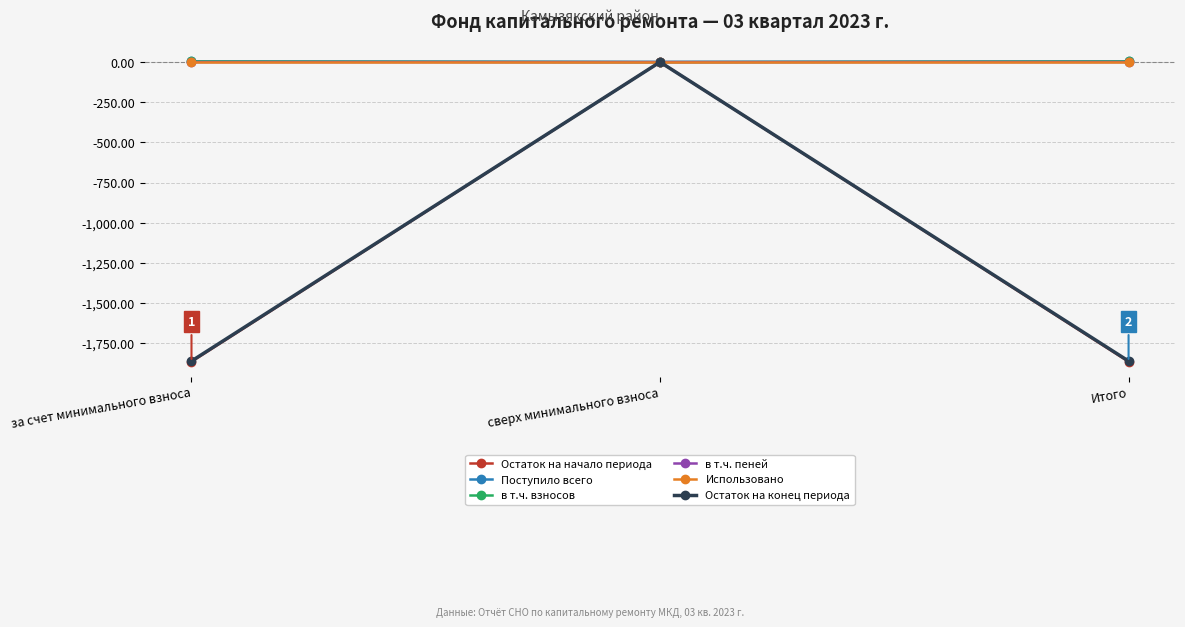

Which series has the widest spread of values?

Остаток на начало периода